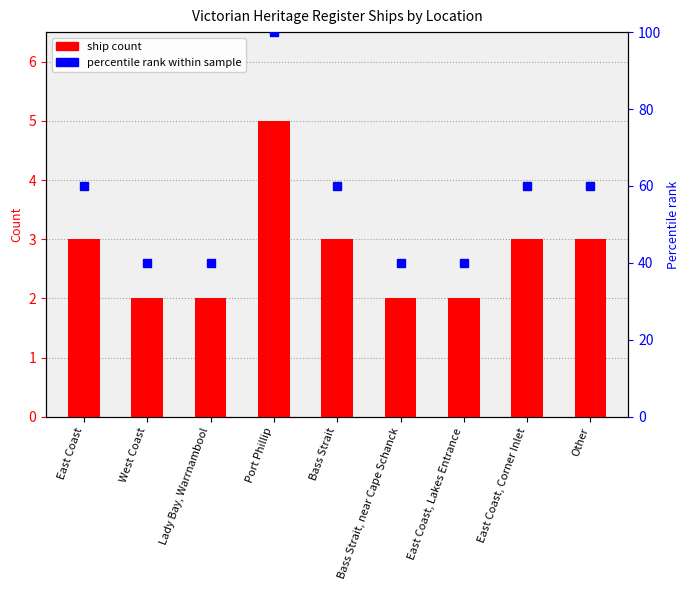

At which label does the data first exceed 3?

Port Phillip